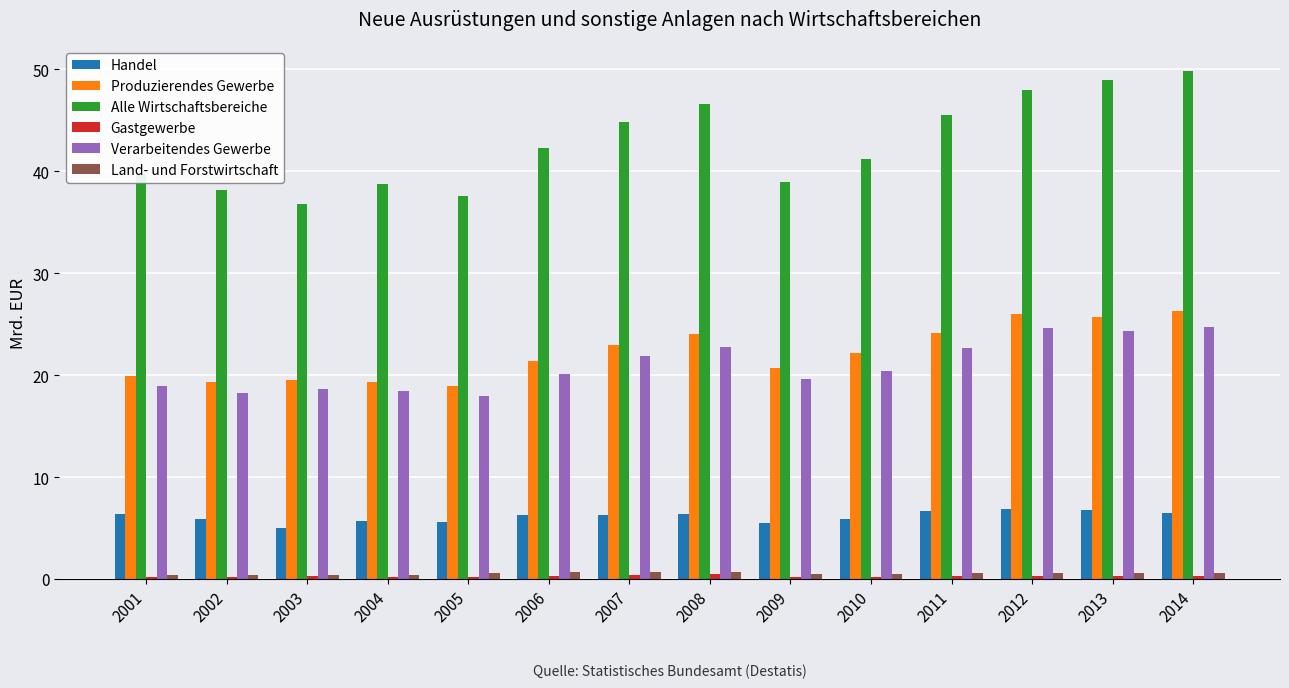

What is the maximum value shown in the chart?

49.8